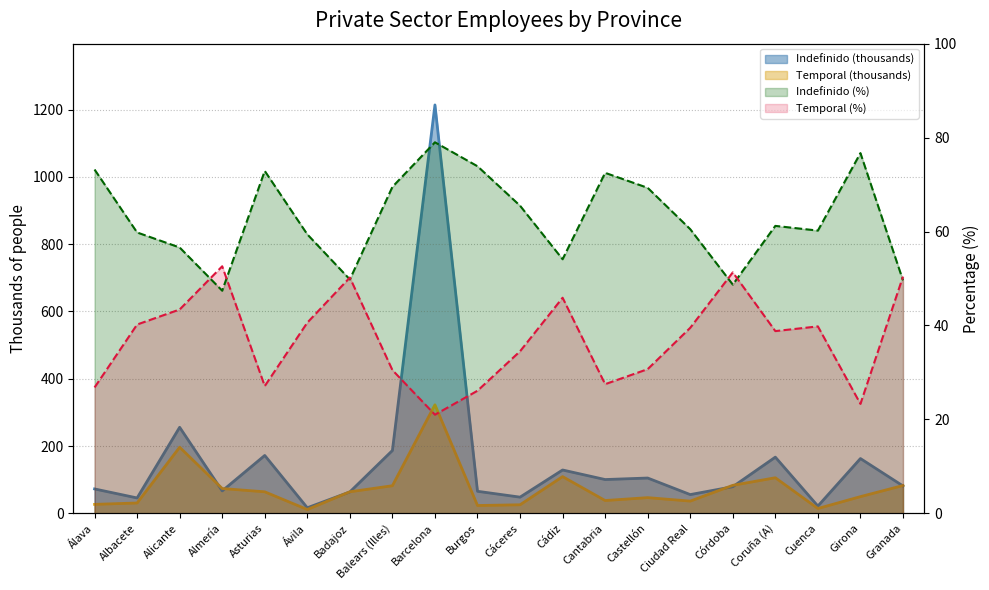

Read the Indefinido (thousands) value at Coruña (A).

167.0